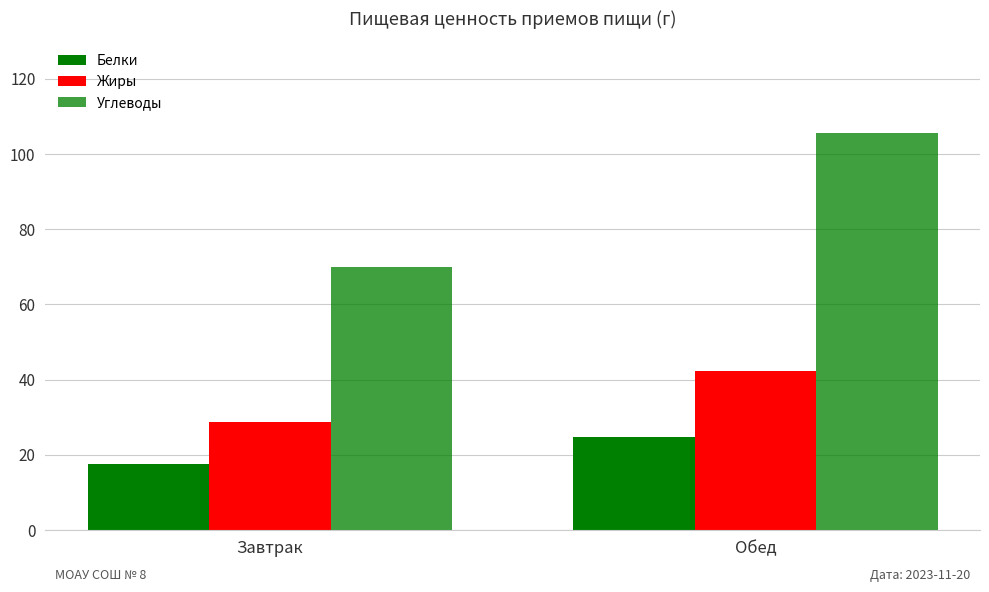

How many data points in Жиры are less than 42?

1